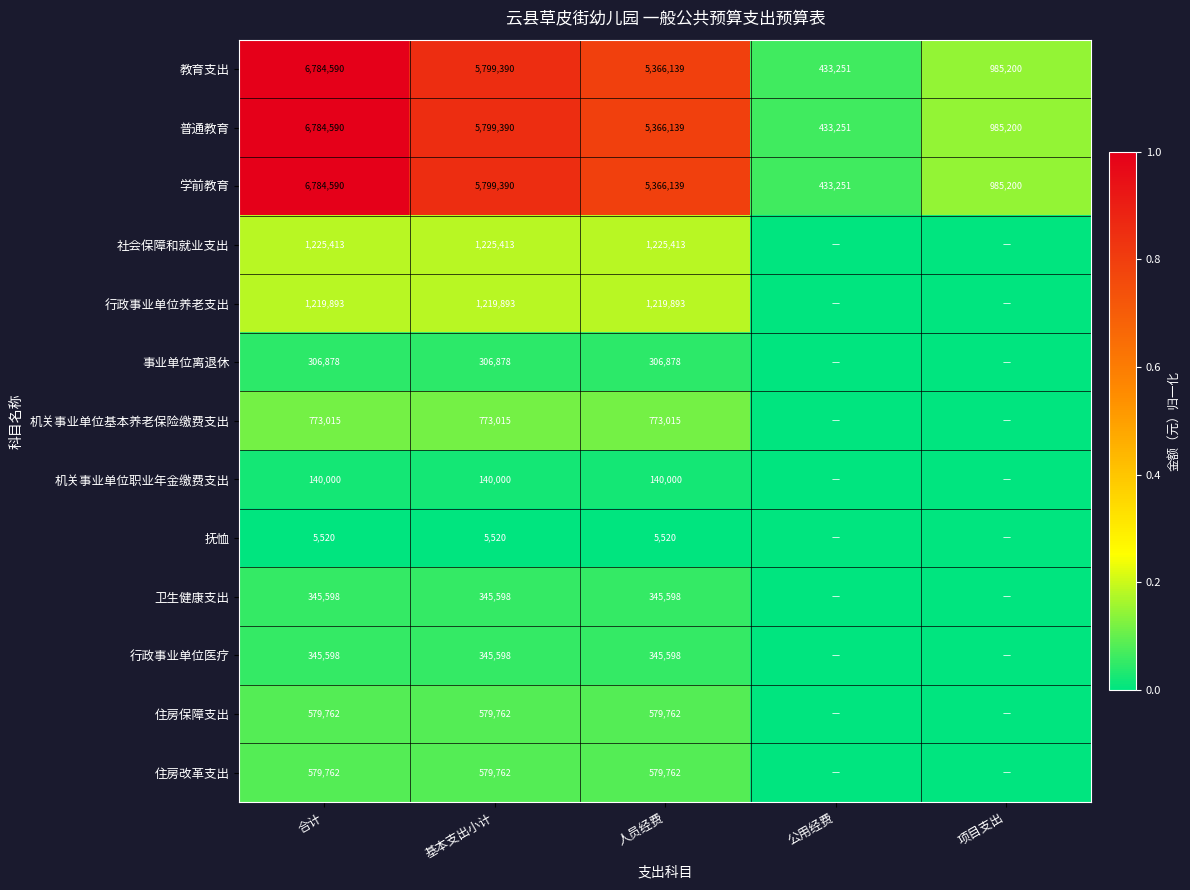

What is the total value across all series at 基本支出小计?

22919609